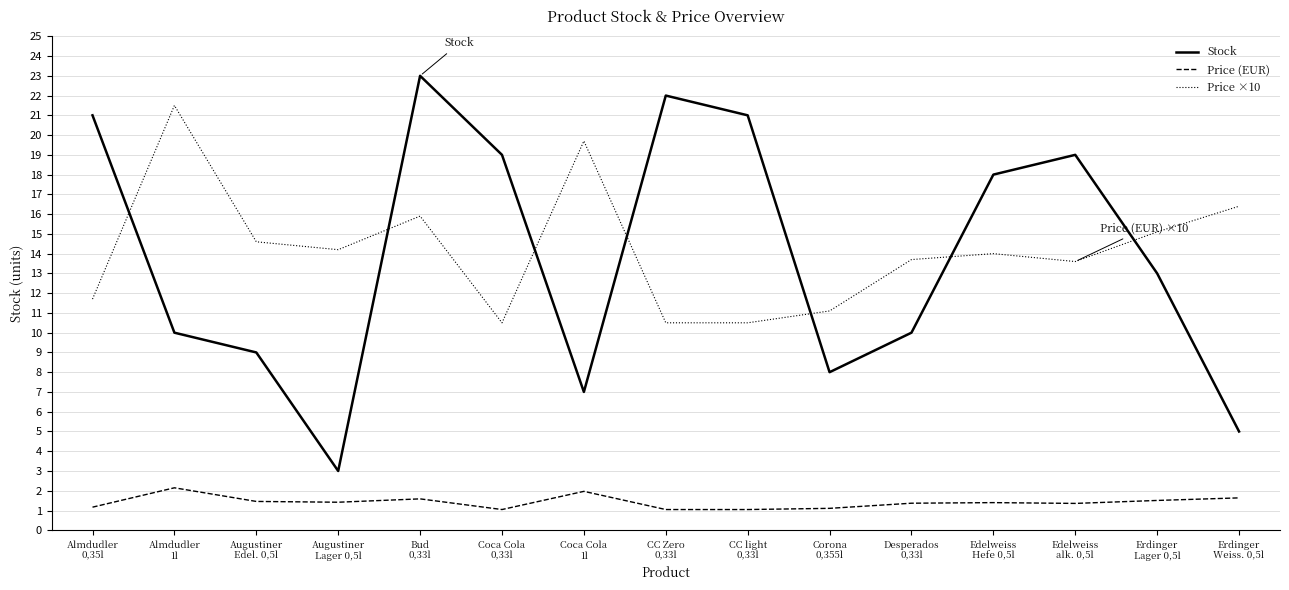

What is the difference between the maximum and second lowest values in the Stock series?

18.0